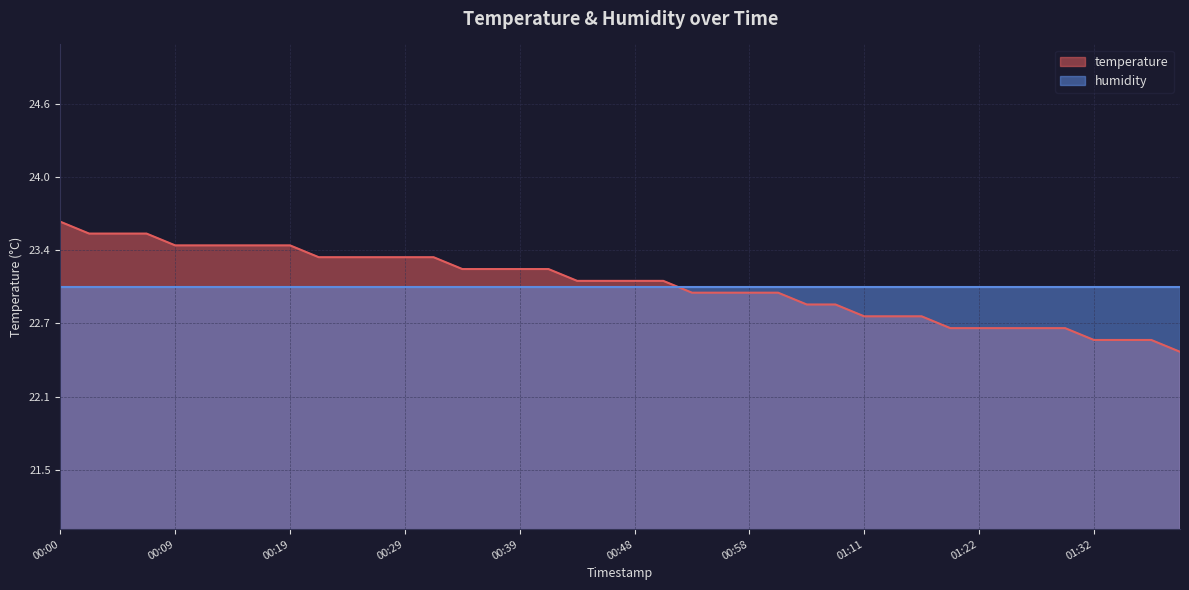

At which label is the value closest to 23?

00:53